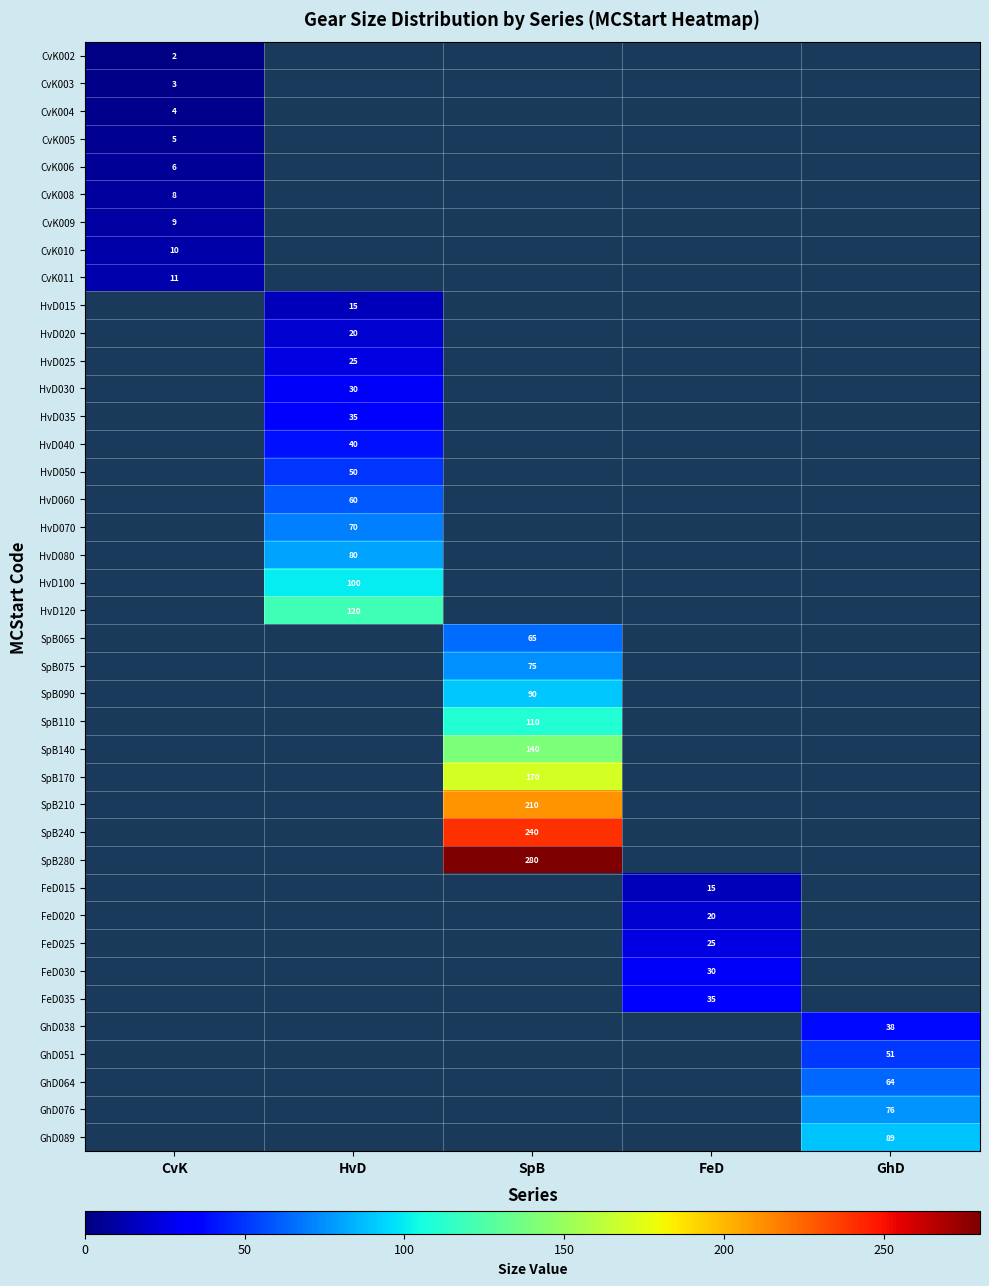

The value of FeD030 at FeD is 12. True or false?

False